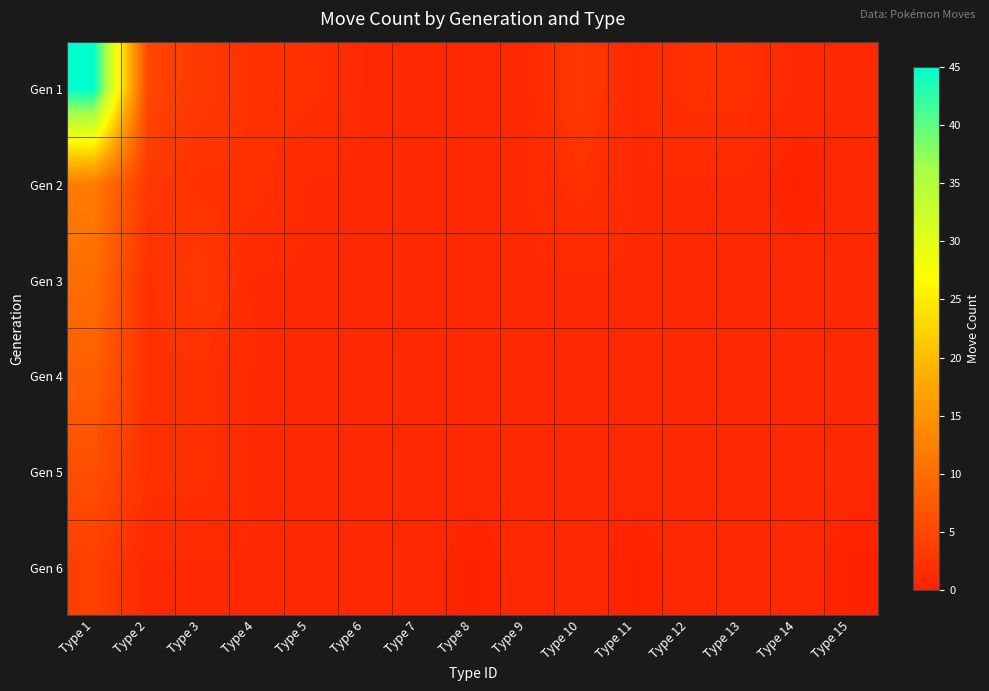

List the series in order of their peak value, highest first.

Gen 1, Gen 2, Gen 3, Gen 4, Gen 5, Gen 6